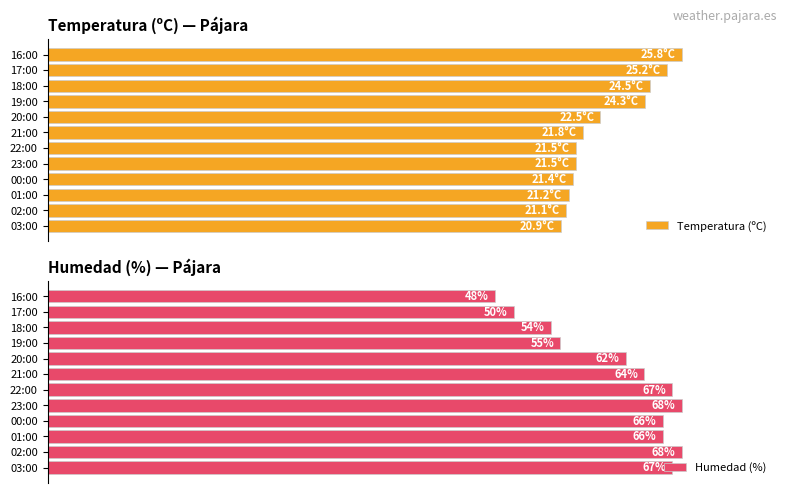

The value of Humedad (%) at 21:00 is 39.1. True or false?

False